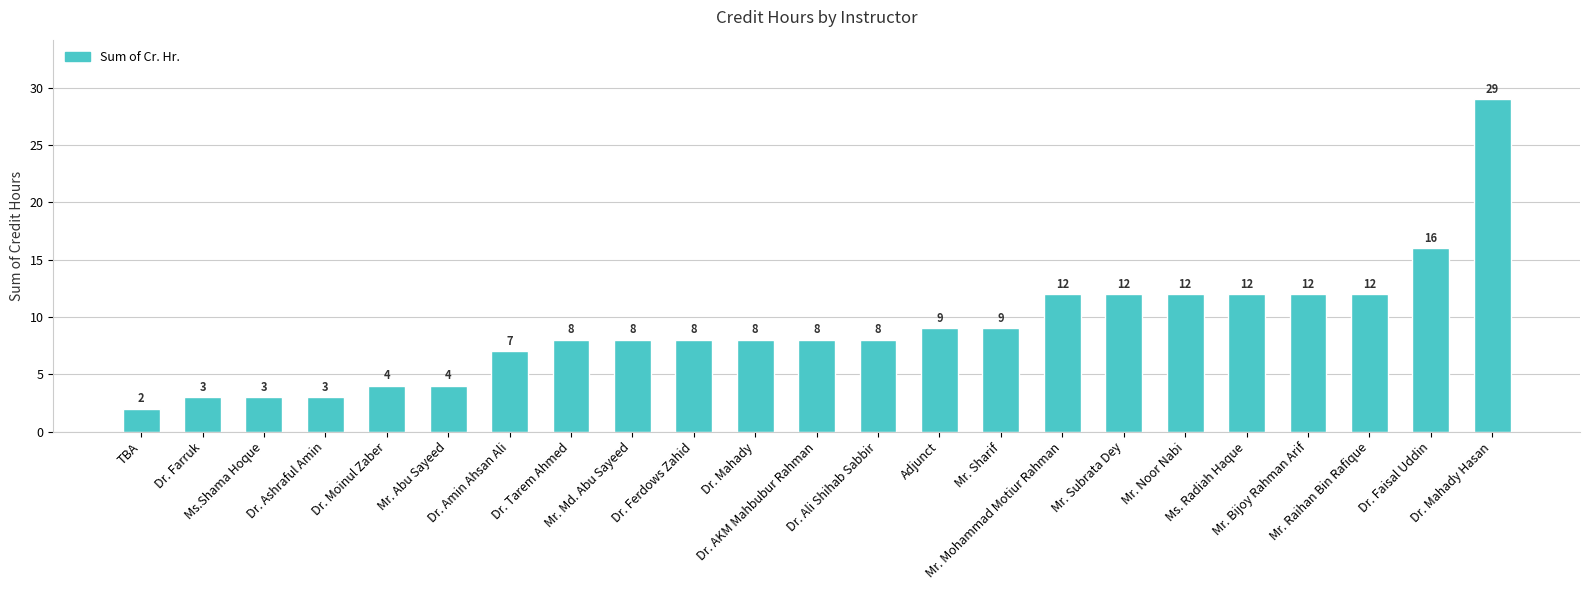

How many bars are there in total?

23